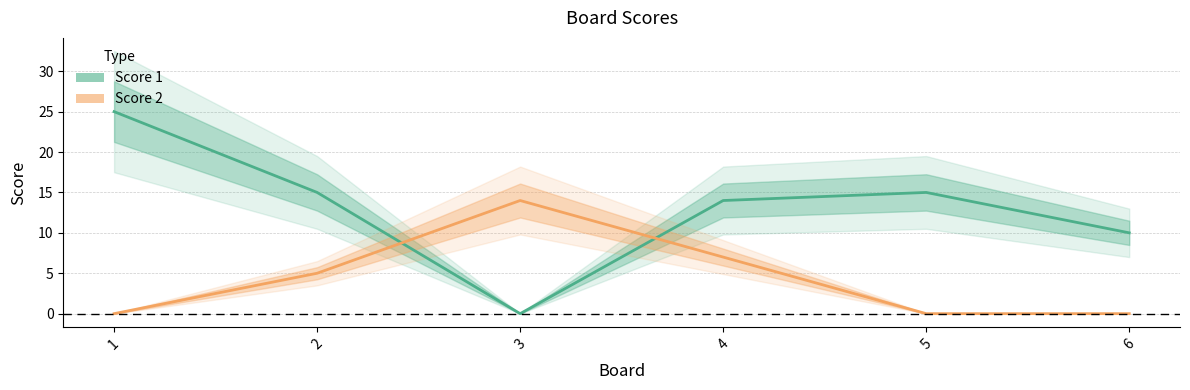

How many data points in Score 2 are less than 5?

3